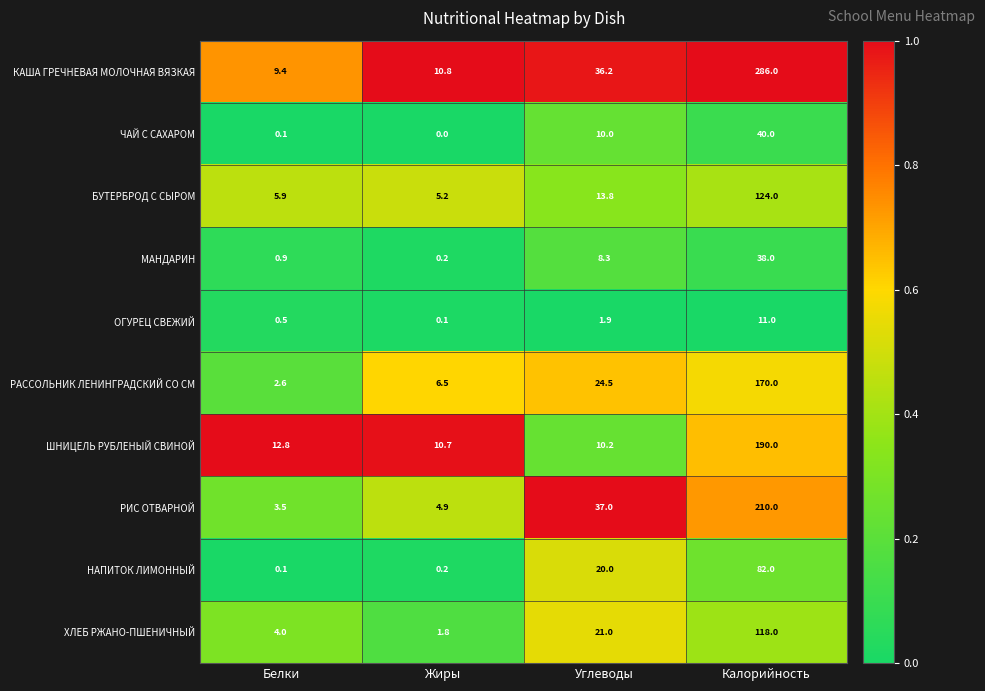

The БУТЕРБРОД С СЫРОМ series shows 124.0 at Калорийность. True or false?

True